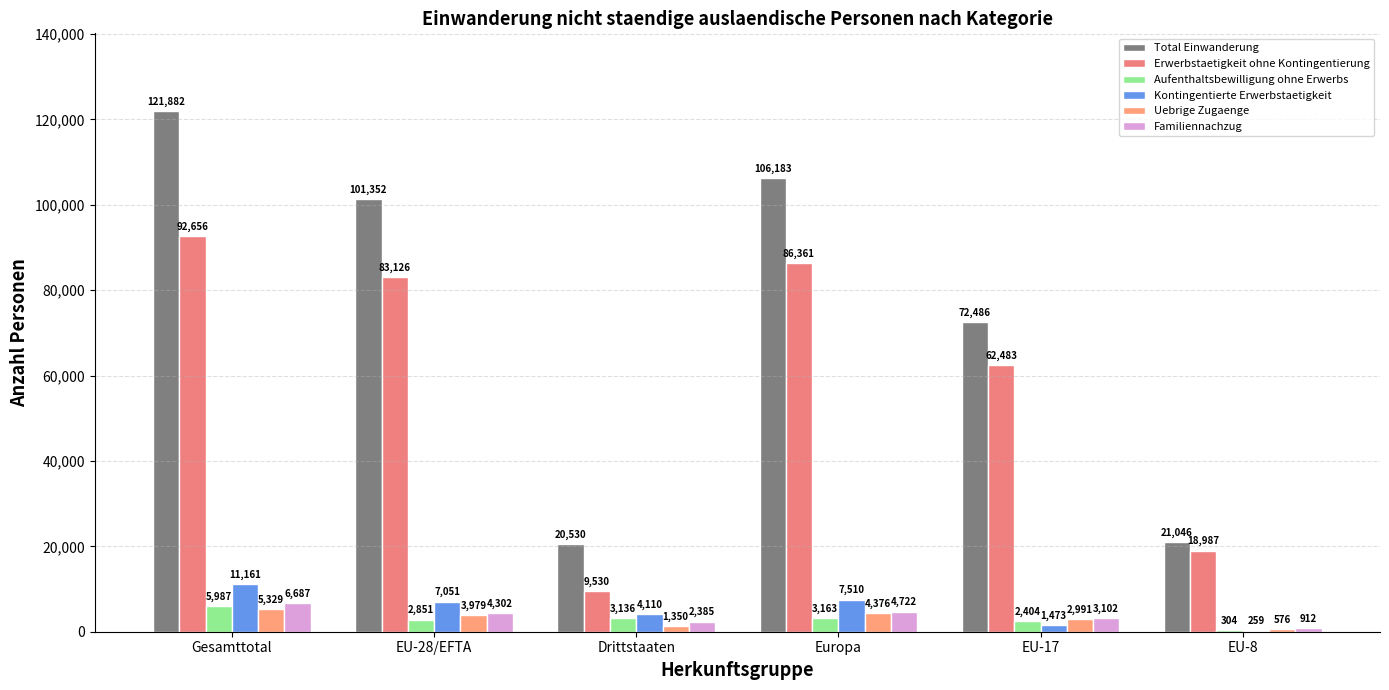

Where does the Familiennachzug series first go above 4302?

Gesamttotal